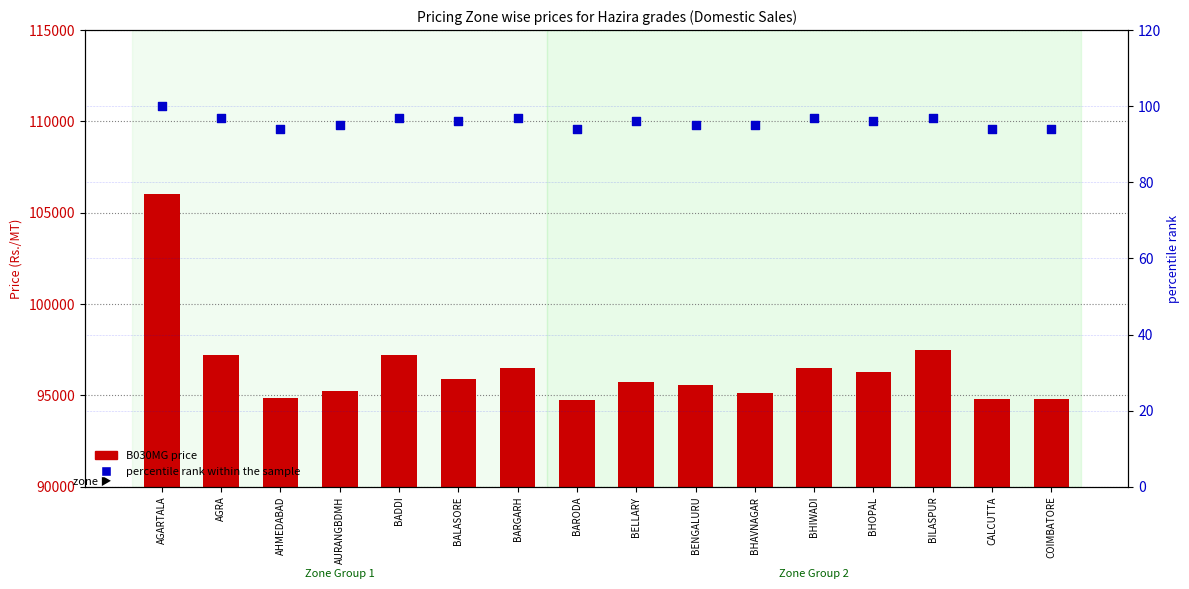

At how many categories does at least one series exceed 73815?

16